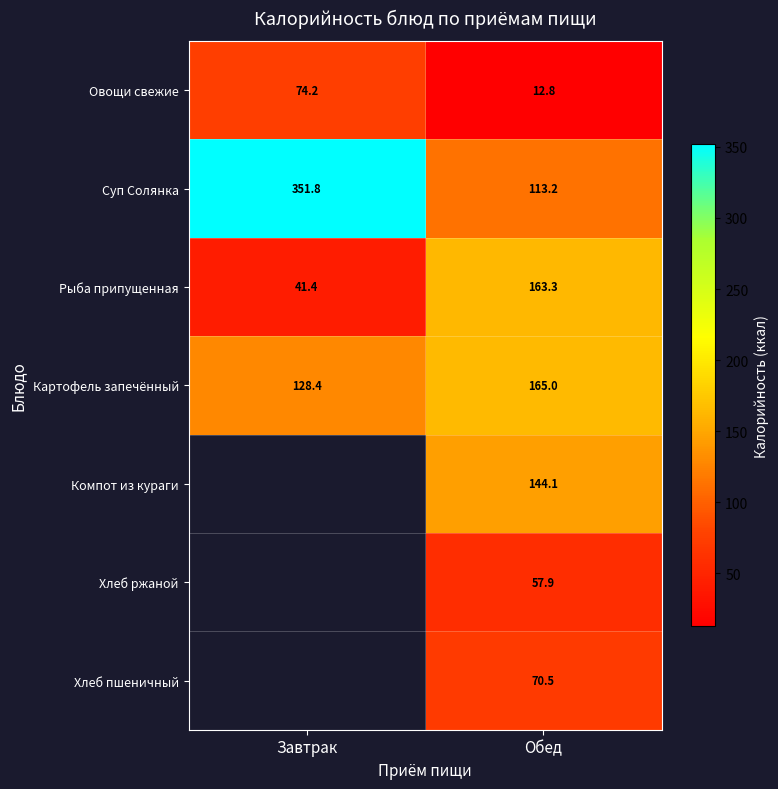

What is the spread (max minus min) of values at Обед?

152.2